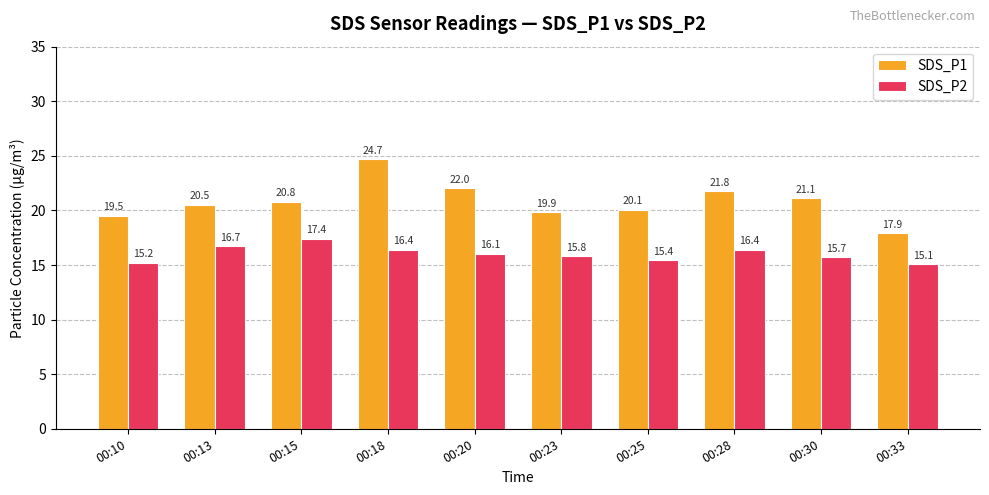

Does the chart contain stacked bars?

No